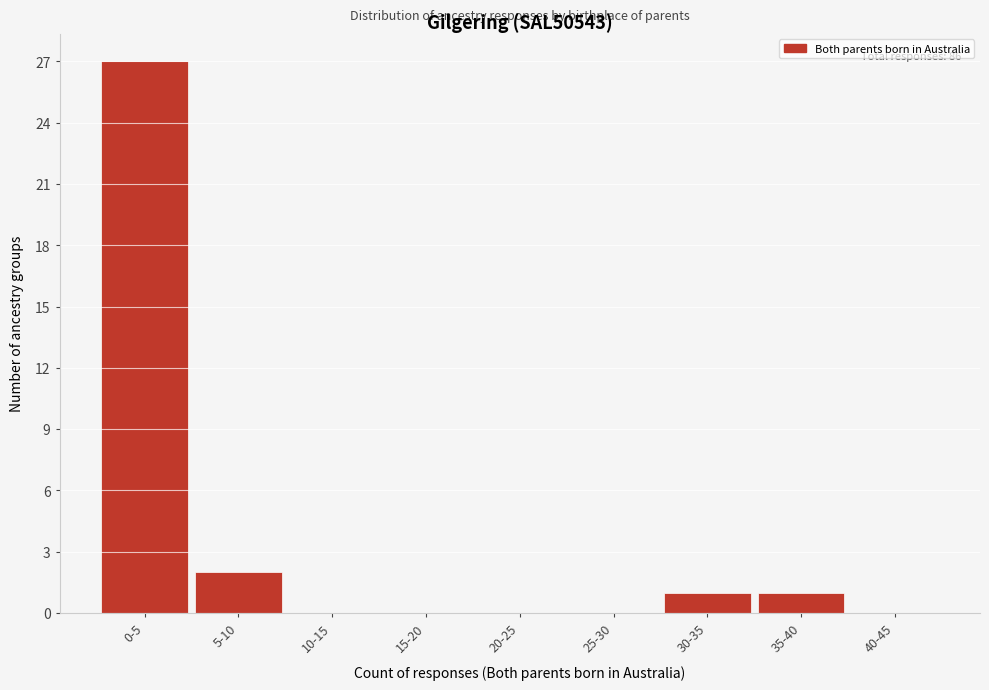

Reading right to left, list all the values displayed in this chart.

40-45=0	35-40=1	30-35=1	25-30=0	20-25=0	15-20=0	10-15=0	5-10=2	0-5=27